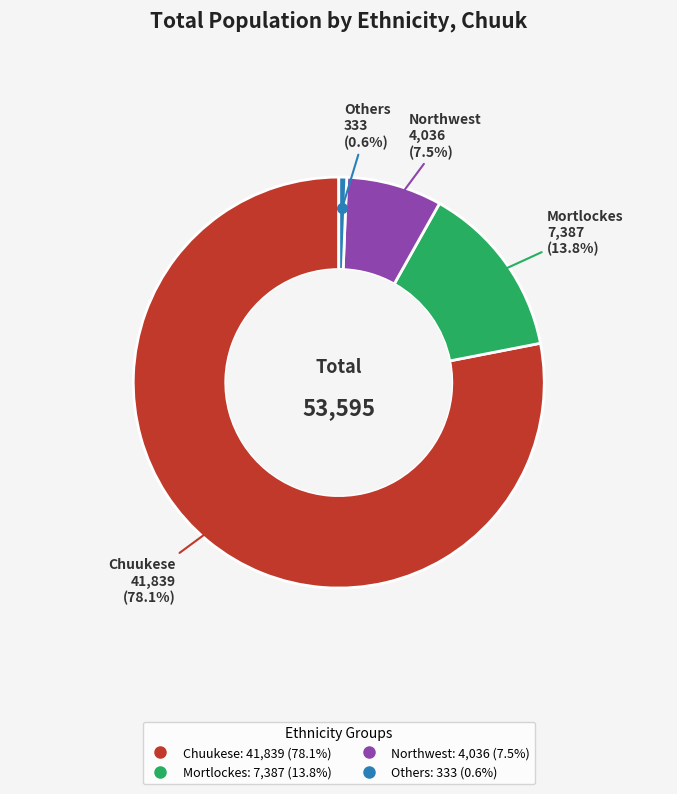

How many slices are in this pie chart?

4